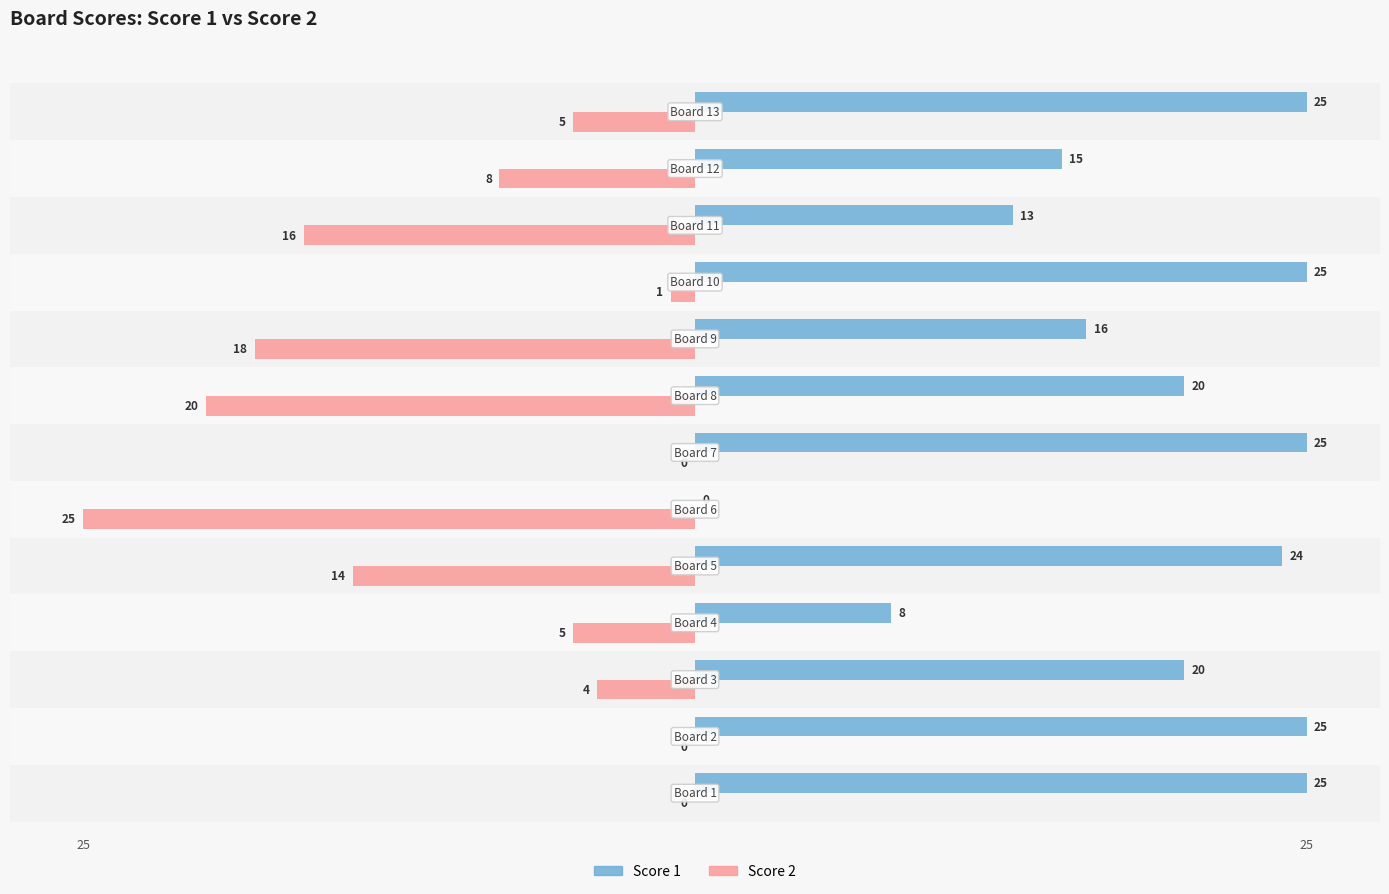

Which series has the largest total across all categories?

Score 1